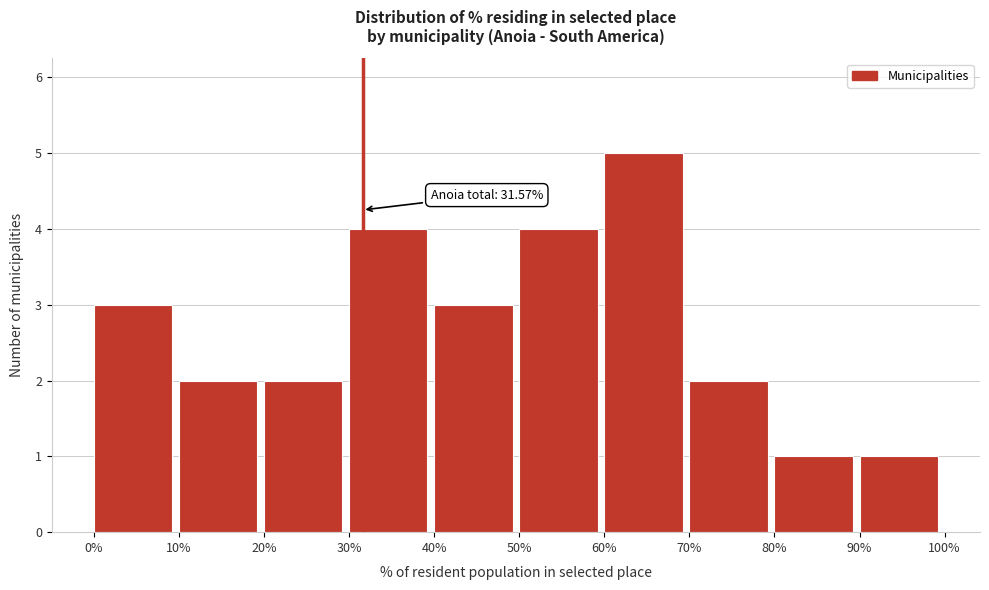

Over which range of the x-axis is the bar tallest?

60% to 70%